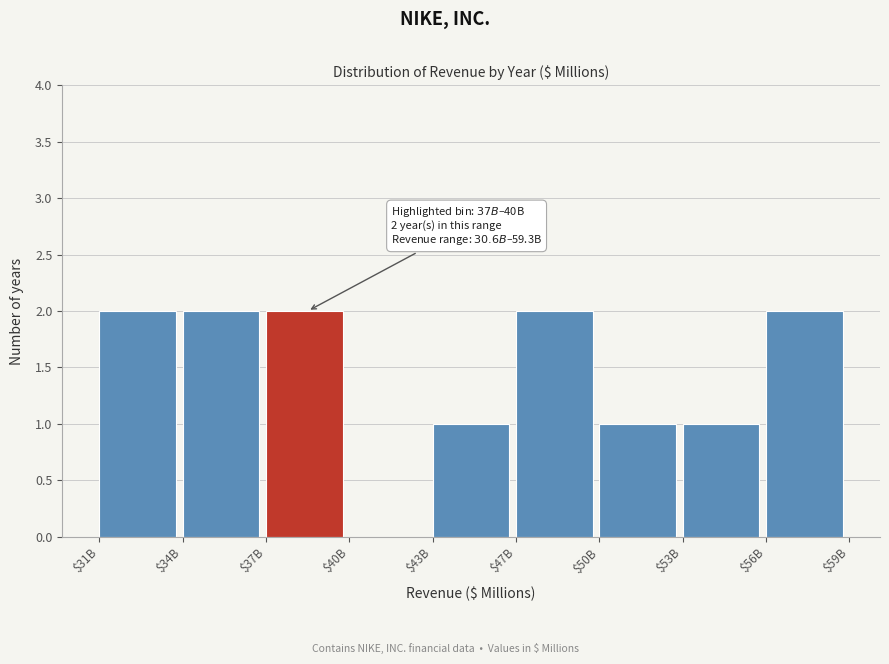

What is the sum of all values?

13